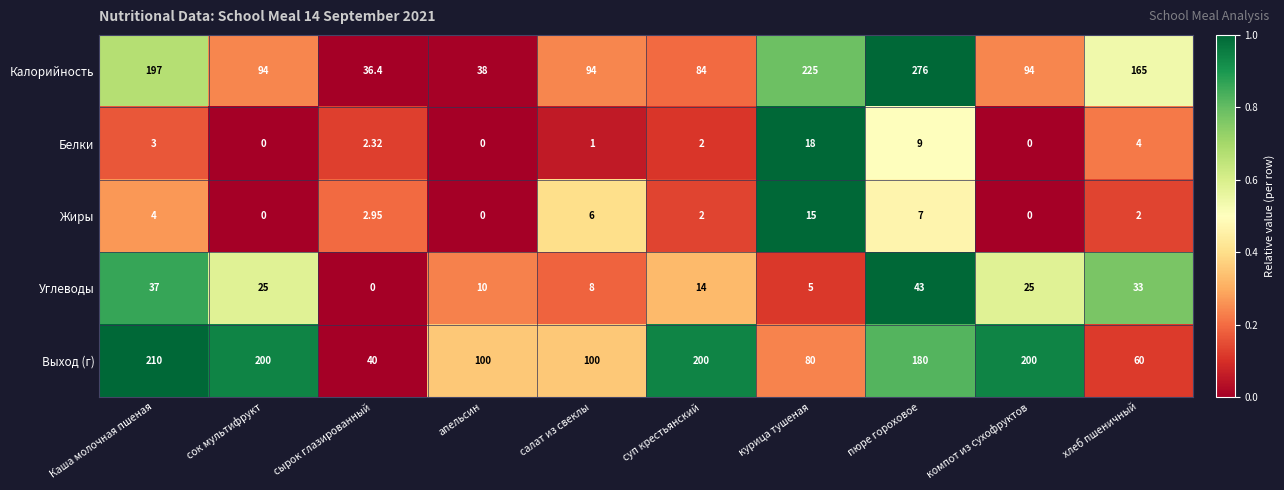

List the series in order of their peak value, highest first.

Калорийность, Выход (г), Углеводы, Белки, Жиры